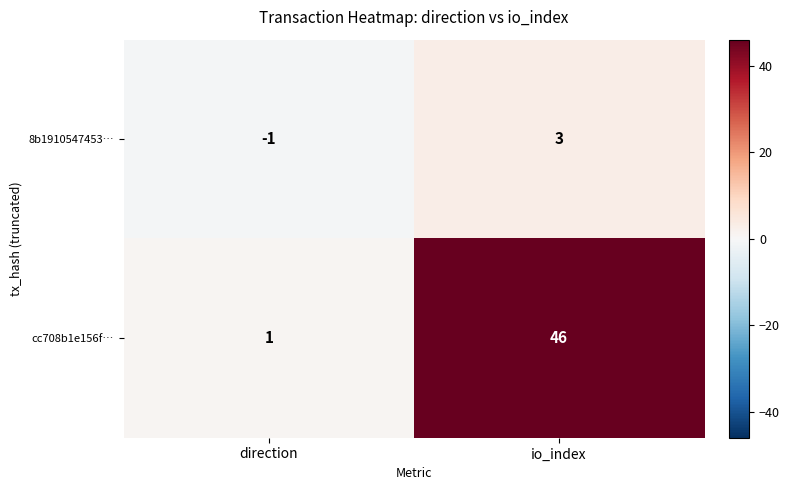

The cc708b1e156f… series shows 23 at io_index. True or false?

False